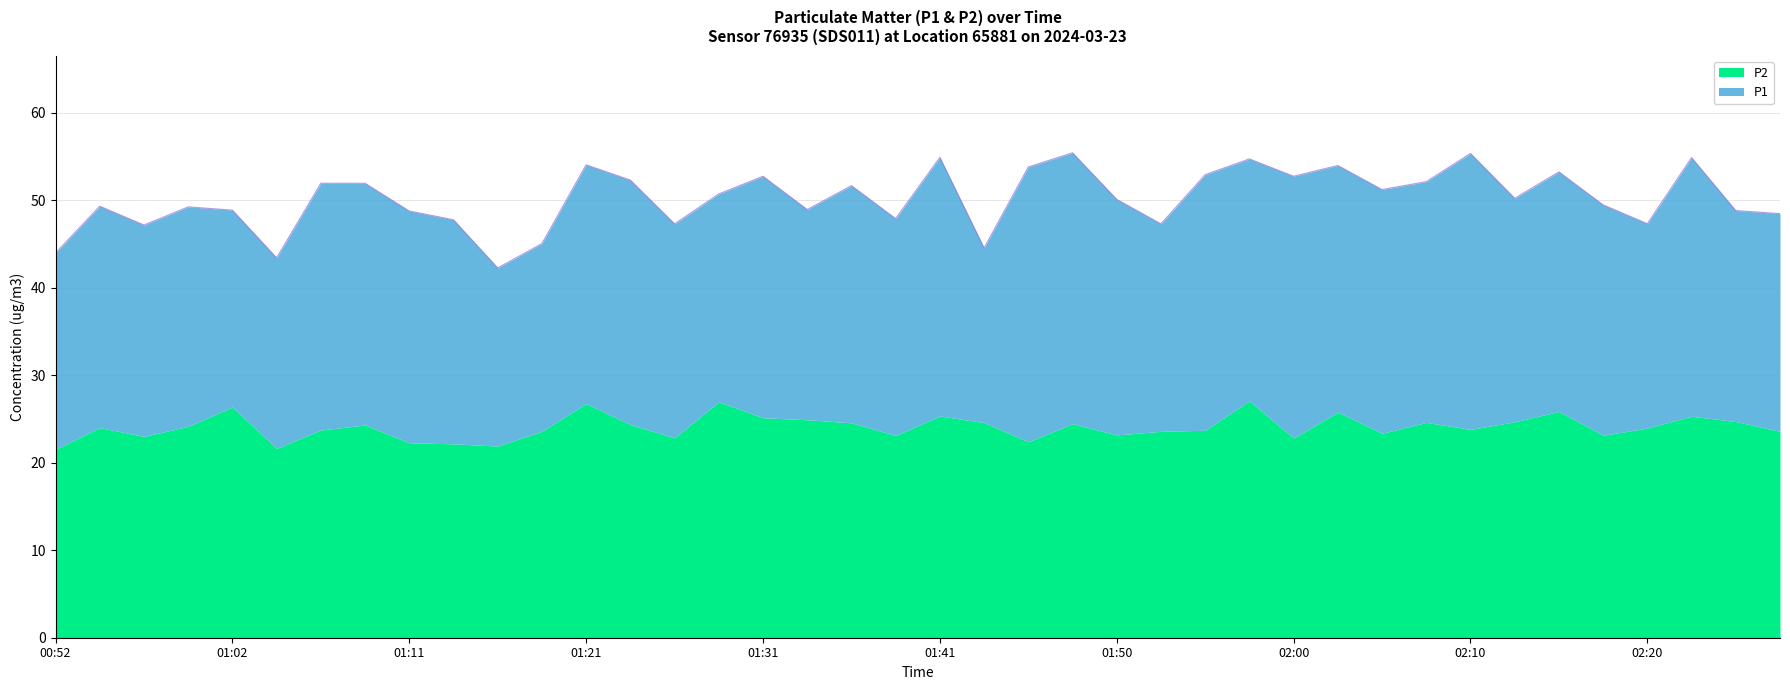

Rank the categories by value from highest to lowest.

01:48, 02:10, 01:41, 02:23, 01:58, 01:21, 02:03, 01:46, 02:15, 01:55, 01:31, 02:00, 01:24, 02:08, 01:07, 01:09, 01:36, 02:05, 01:28, 02:13, 01:50, 02:18, 00:54, 00:59, 01:33, 01:02, 02:25, 01:11, 02:28, 01:38, 01:14, 02:20, 01:26, 01:53, 00:57, 01:19, 01:43, 00:52, 01:04, 01:16